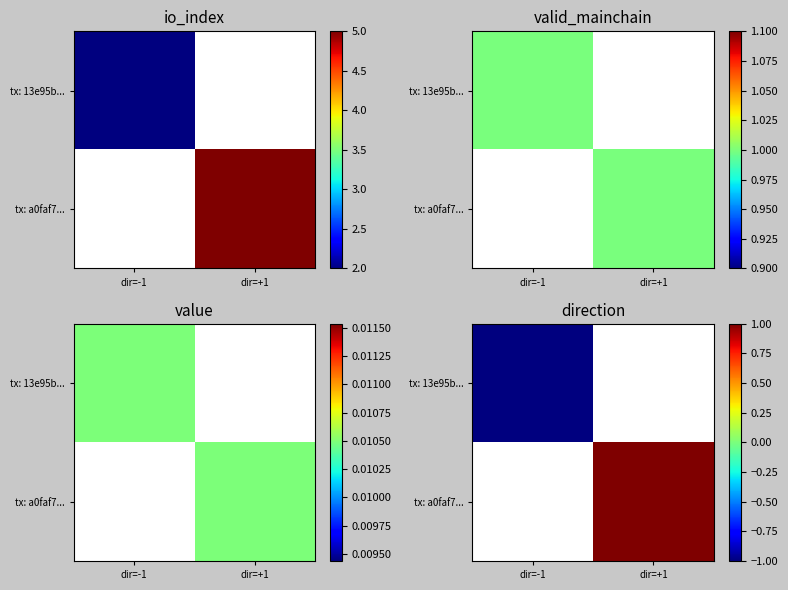

Rank the categories by tx: 13e95b... value from highest to lowest.

dir=+1, dir=-1